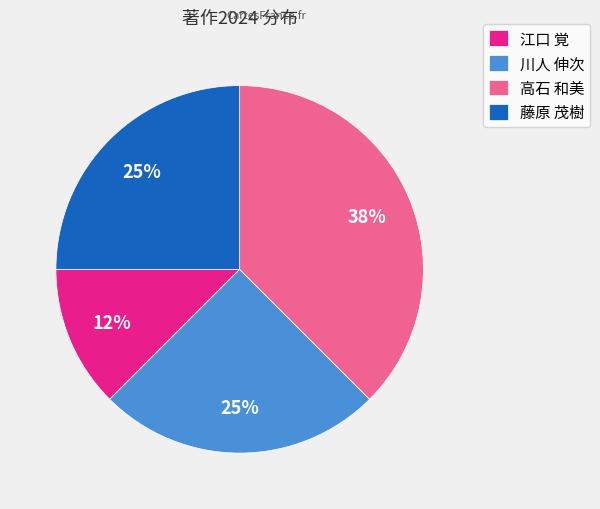

How many slices are in this pie chart?

4